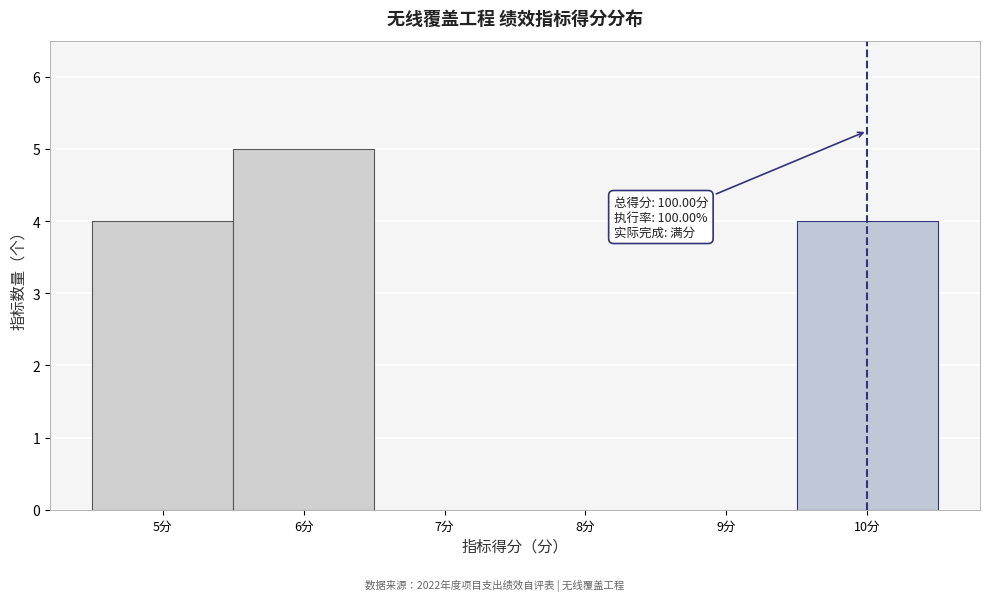

Which range on the x-axis has the tallest bar?

5.5 to 6.5